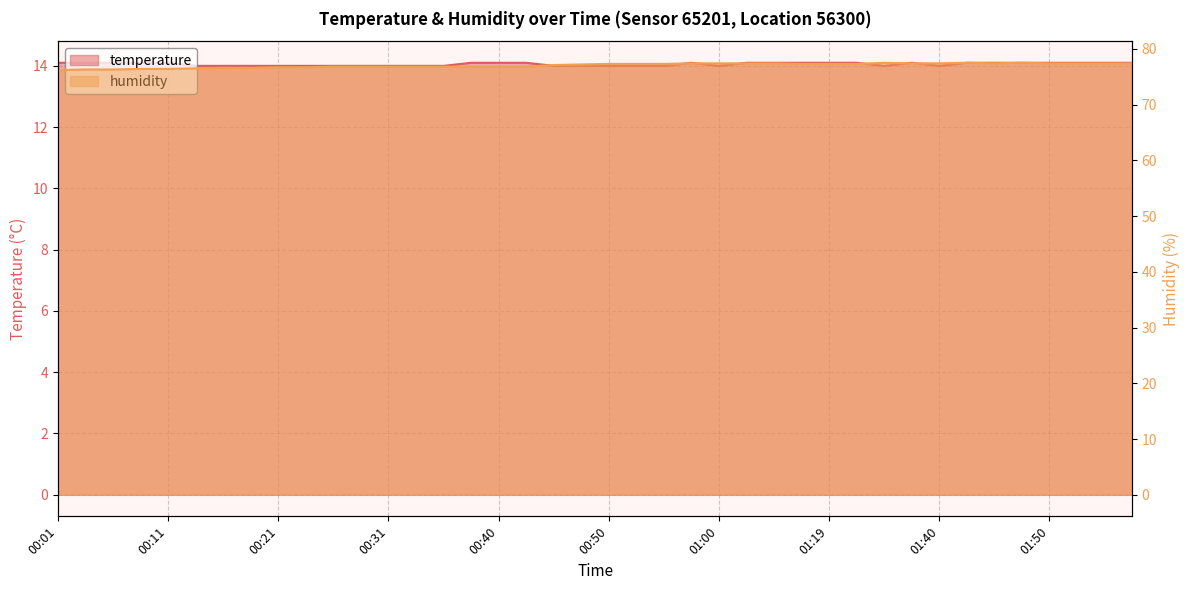

Reading left to right, what are all the values shown in this chart?

temperature: 14.1	14.1	14.1	14.1	14.1	14.0	14.0	14.0	14.0	14.0	14.0	14.0	14.0	14.0	14.0	14.1	14.1	14.1	14.0	14.0	14.0	14.0	14.0	14.1	14.0	14.1	14.1	14.1	14.1	14.1	14.0	14.1	14.0	14.1	14.1	14.1	14.1	14.1	14.1	14.1
humidity: 76.2	76.3	76.3	76.4	76.4	76.5	76.6	76.6	76.7	76.7	76.8	76.8	76.8	76.8	76.8	76.8	76.8	76.8	77.1	77.2	77.3	77.3	77.3	77.4	77.4	77.4	77.4	77.3	77.3	77.3	77.5	77.4	77.4	77.5	77.4	77.5	77.4	77.4	77.4	77.4